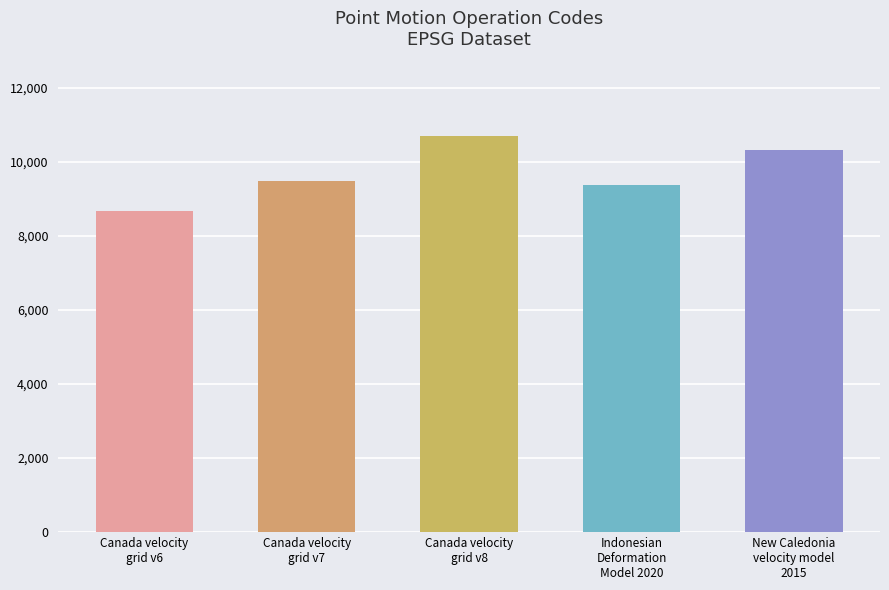

Is it true that the value at Canada velocity
grid v7 is 13109?

False